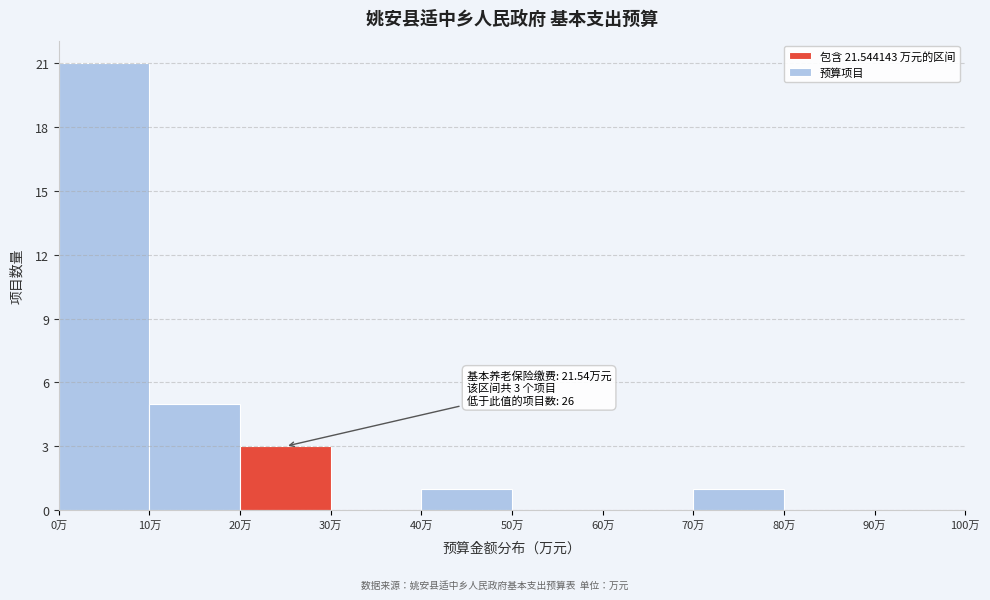

Which range on the x-axis has the tallest bar?

0 to 10